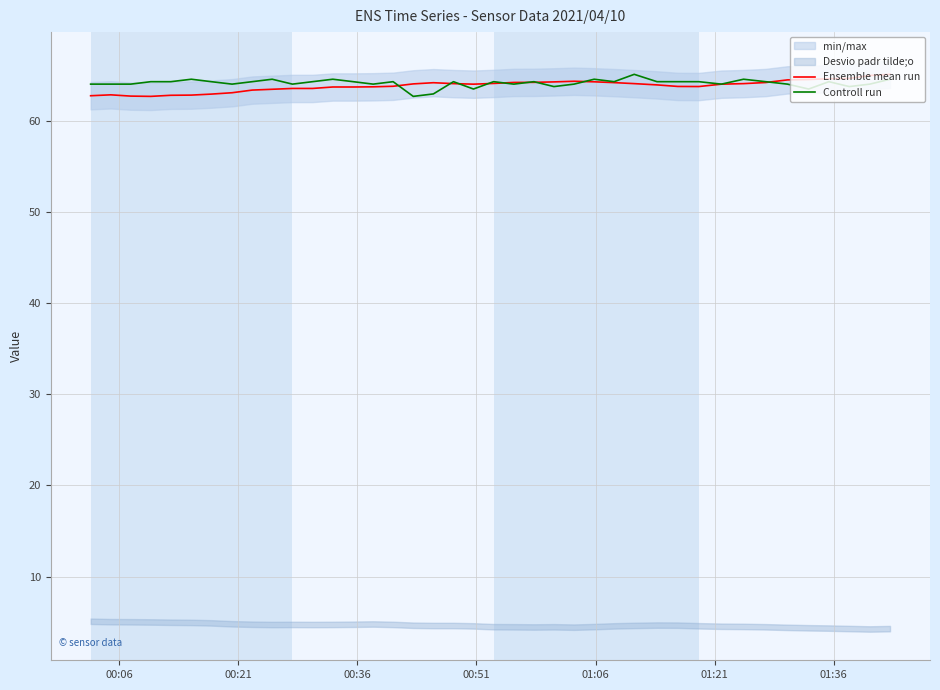

What is the minimum value for Controll run?

62.7